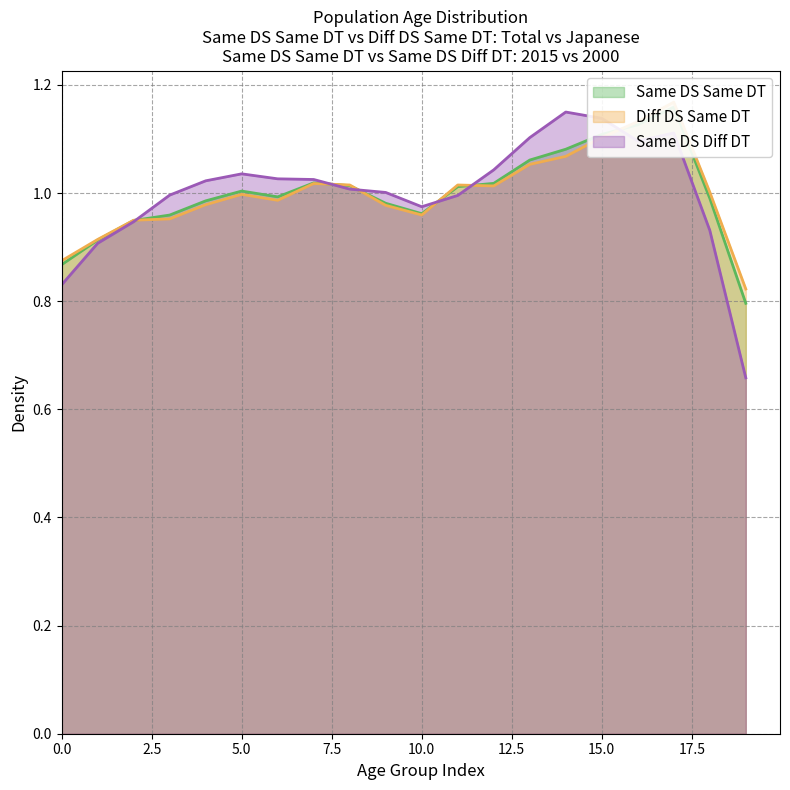

Reading right to left, what are all the values shown in this chart?

Same DS Same DT: 0.8	1.0	1.2	1.1	1.1	1.1	1.1	1.0	1.0	1.0	1.0	1.0	1.0	1.0	1.0	1.0	1.0	0.9	0.9	0.9
Diff DS Same DT: 0.8	1.0	1.2	1.1	1.1	1.1	1.1	1.0	1.0	1.0	1.0	1.0	1.0	1.0	1.0	1.0	1.0	0.9	0.9	0.9
Same DS Diff DT: 0.7	0.9	1.1	1.1	1.1	1.1	1.1	1.0	1.0	1.0	1.0	1.0	1.0	1.0	1.0	1.0	1.0	0.9	0.9	0.8